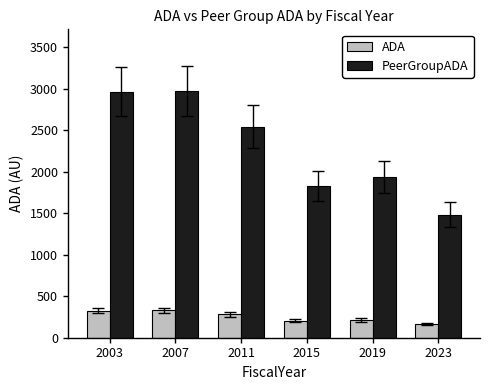

What is the difference between the ADA values at 2011 and 2023?

118.8